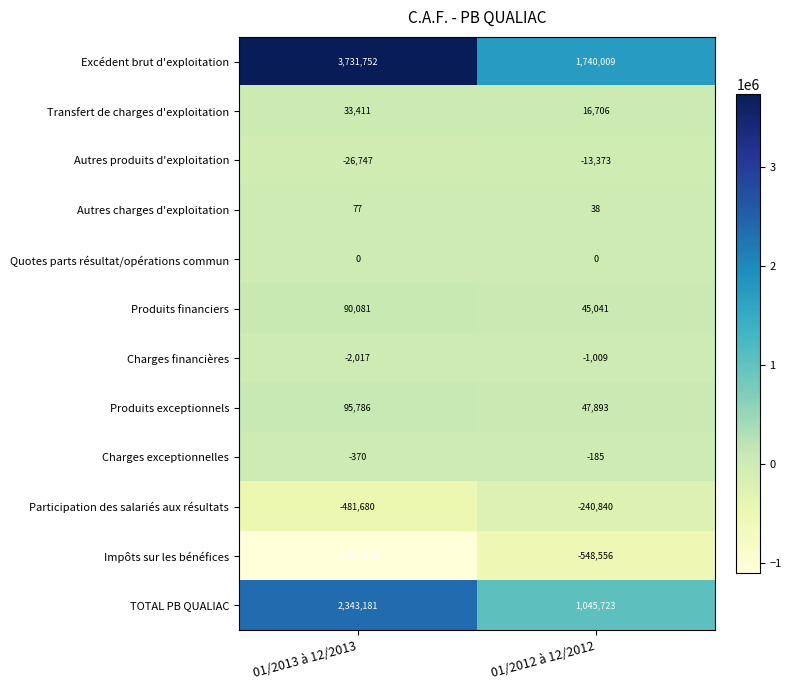

The value of Autres charges d'exploitation at 01/2012 à 12/2012 is 23. True or false?

False